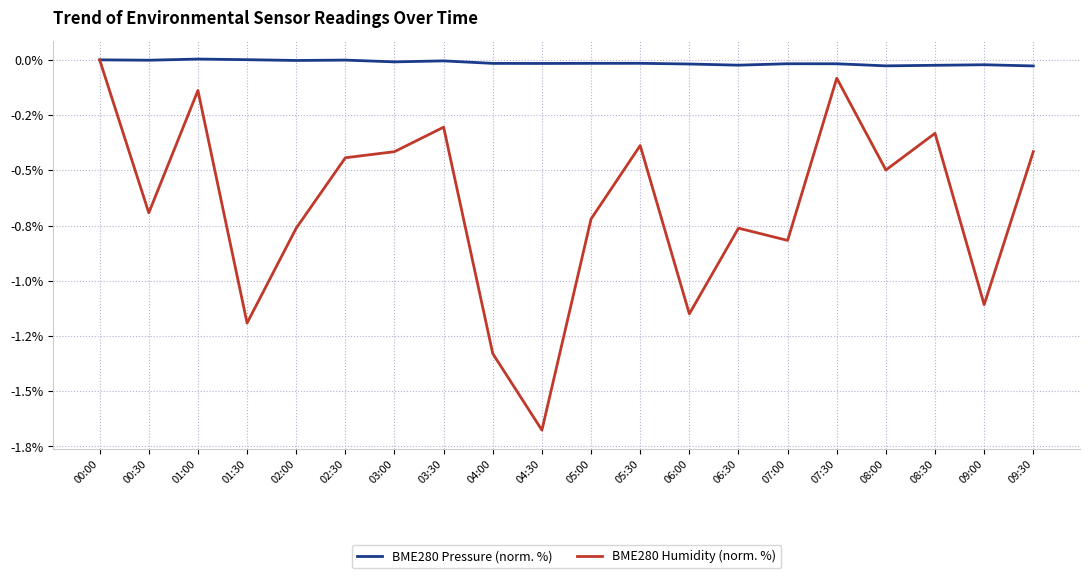

What is the sum of the BME280 Pressure (norm. %) values at 06:30 and 09:30?

-0.1